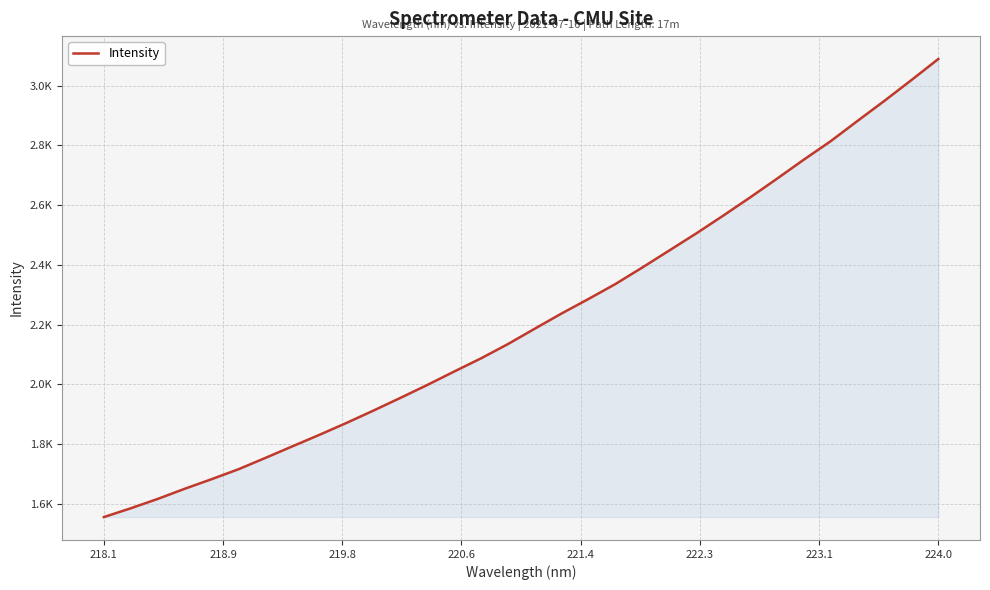

Does the chart have visible grid lines?

Yes